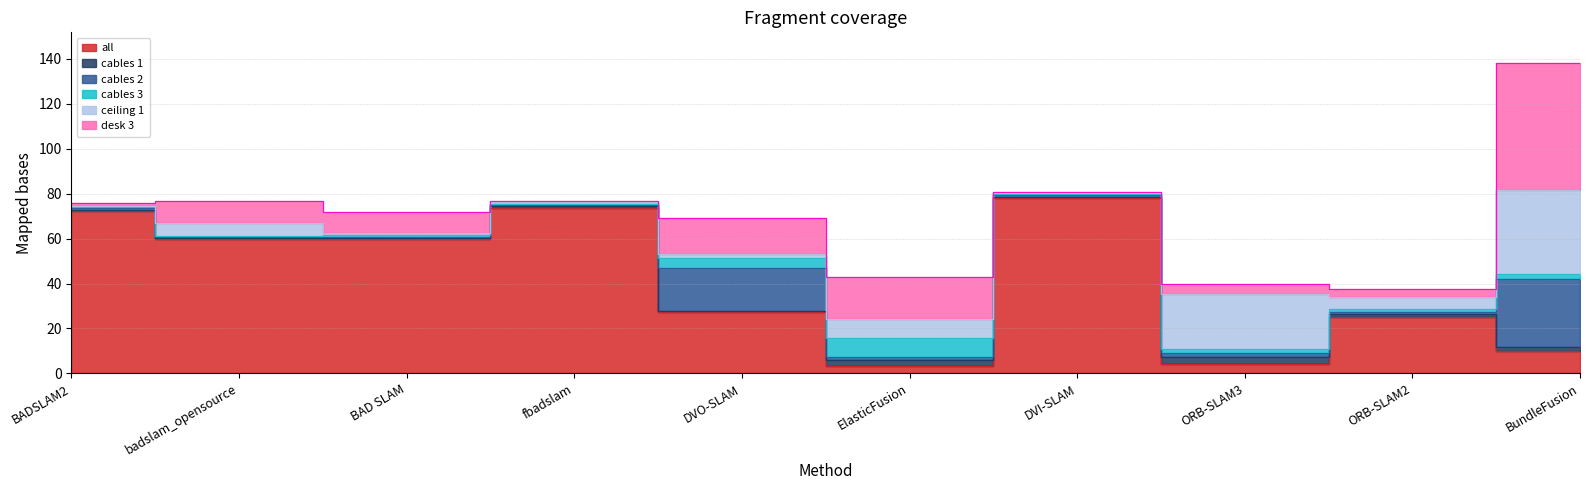

Which series changed the most between BADSLAM2 and BAD SLAM?

all